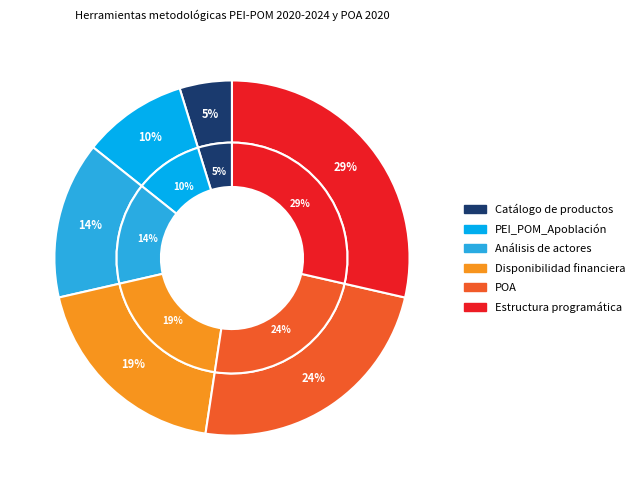

Does Análisis de actores represent more than half of the total?

No